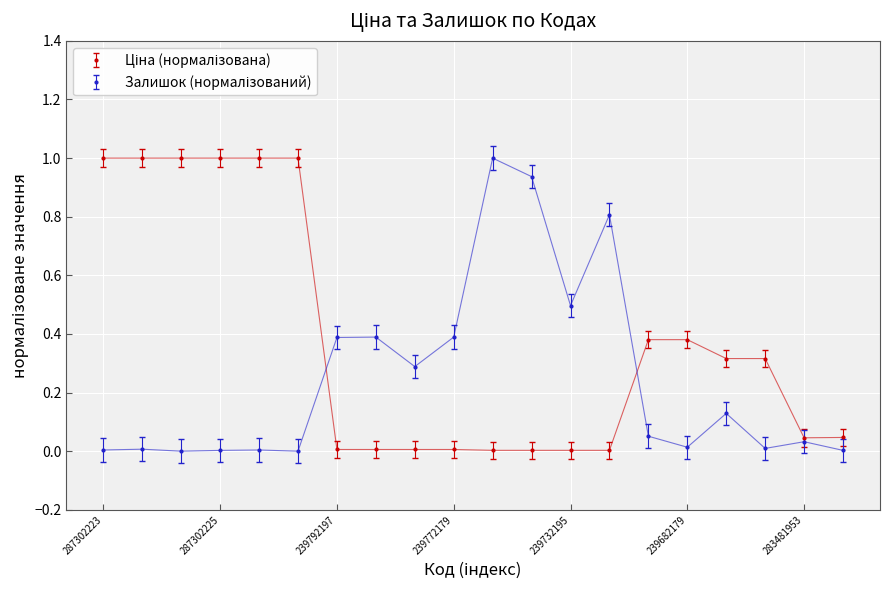

How many distinct data groups are displayed?

2